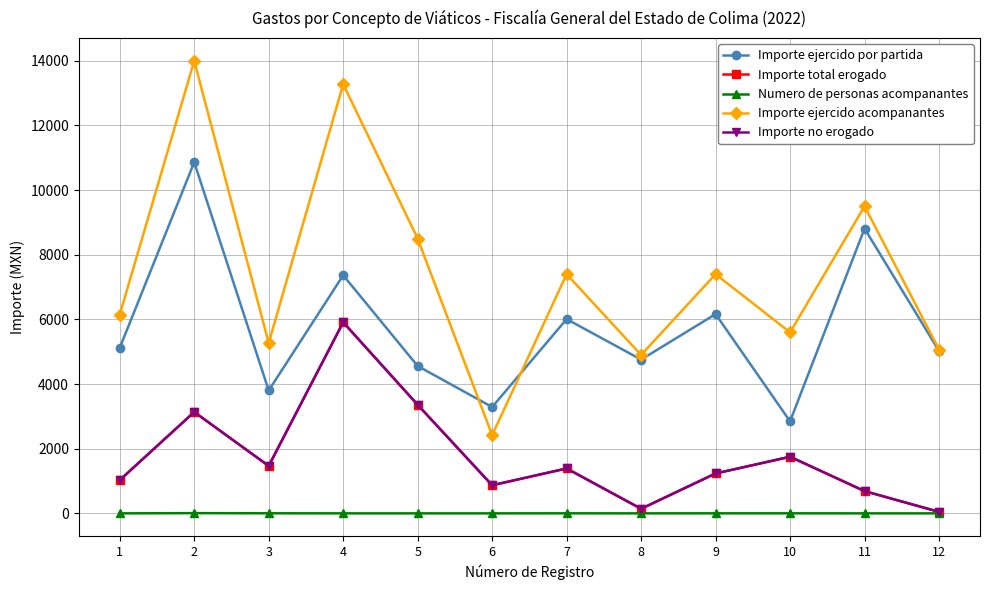

True or false: Importe no erogado and Importe ejercido por partida cross at least once.

False